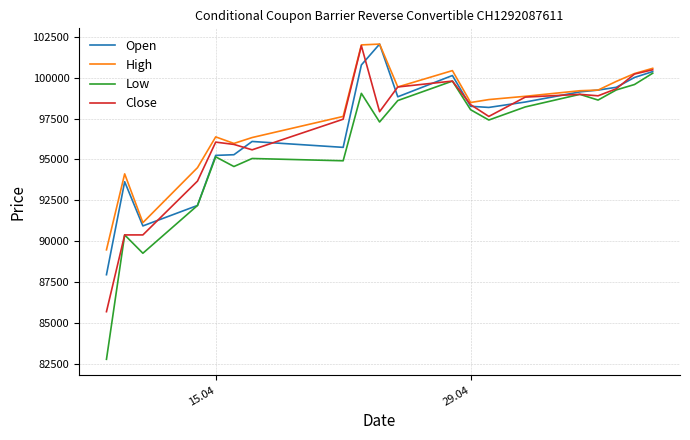

Which series has the widest spread of values?

Low